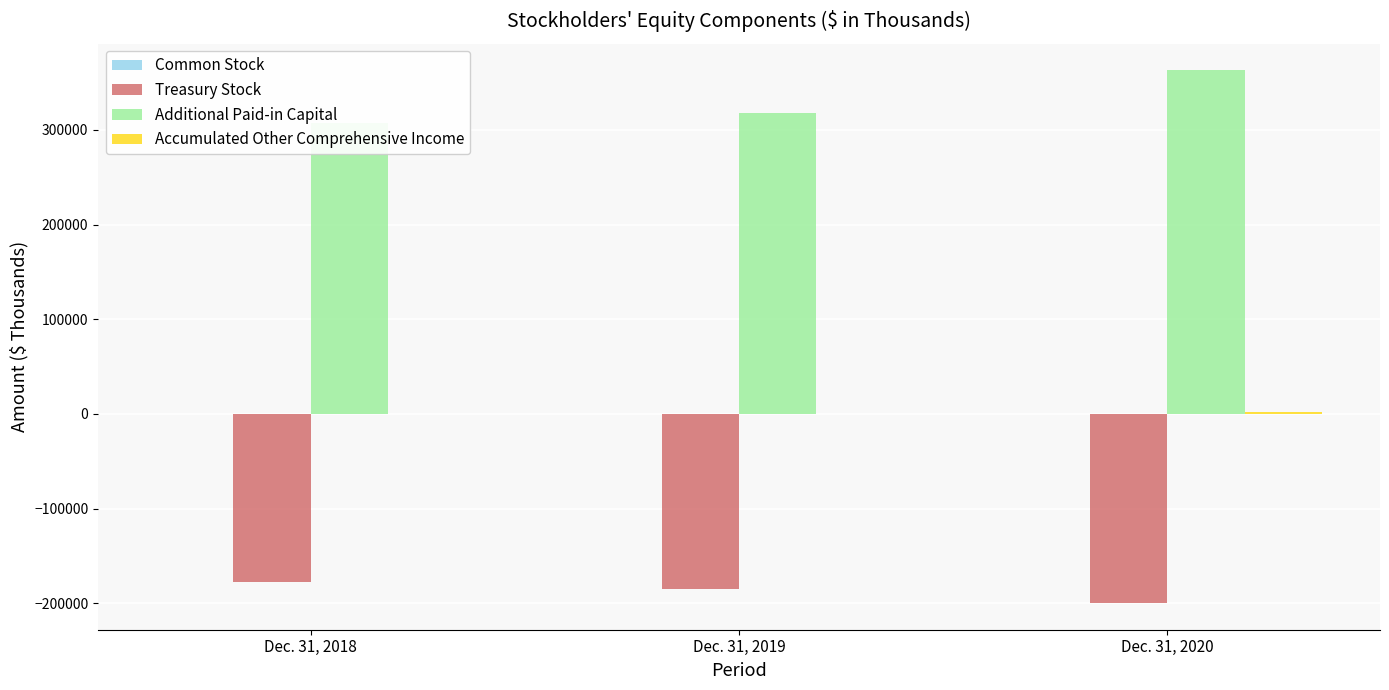

What are all the series names shown in the legend?

Common Stock, Treasury Stock, Additional Paid-in Capital, Accumulated Other Comprehensive Income